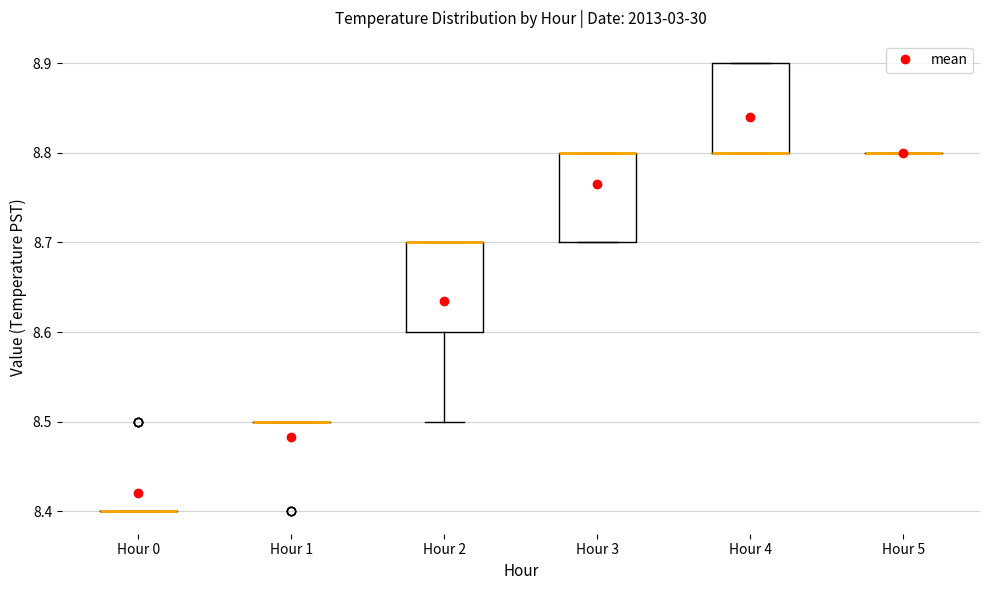

Reading left to right, transcribe this box plot: for each box, give where its median line is, the range the box spans, and where its two whiskers end, as read against the y-axis. The values are not printed on the chart, so give them approximately, as read against the axis.

Hour 0: box collapsed to a line at 8.4, whiskers 8.4 to 8.4
Hour 1: box collapsed to a line at 8.5, whiskers 8.5 to 8.5
Hour 2: median 8.7 (drawn on the box's upper edge), box 8.6 to 8.7, whiskers 8.5 to 8.7
Hour 3: median 8.8 (drawn on the box's upper edge), box 8.7 to 8.8, whiskers 8.7 to 8.8
Hour 4: median 8.8 (drawn on the box's lower edge), box 8.8 to 8.9, whiskers 8.8 to 8.9
Hour 5: box collapsed to a line at 8.8, whiskers 8.8 to 8.8